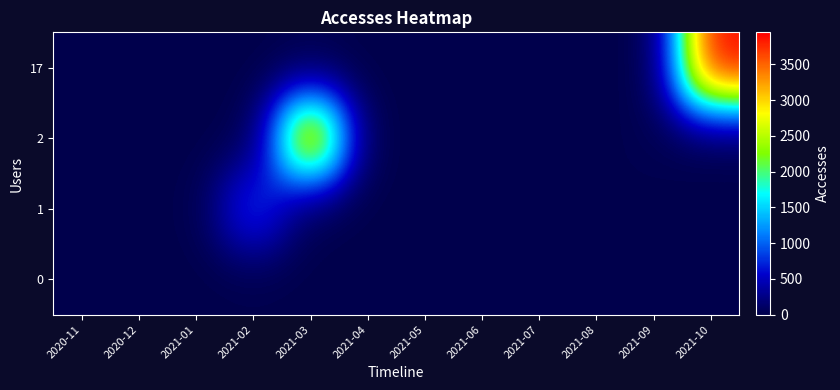

How many categories are shown in the chart?

12